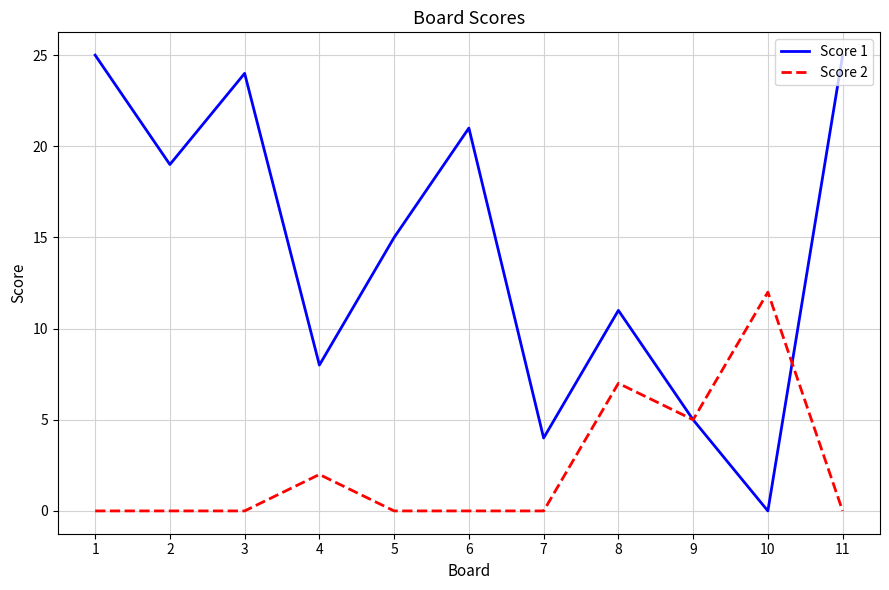

How many values in the Score 1 series are below 15?

5